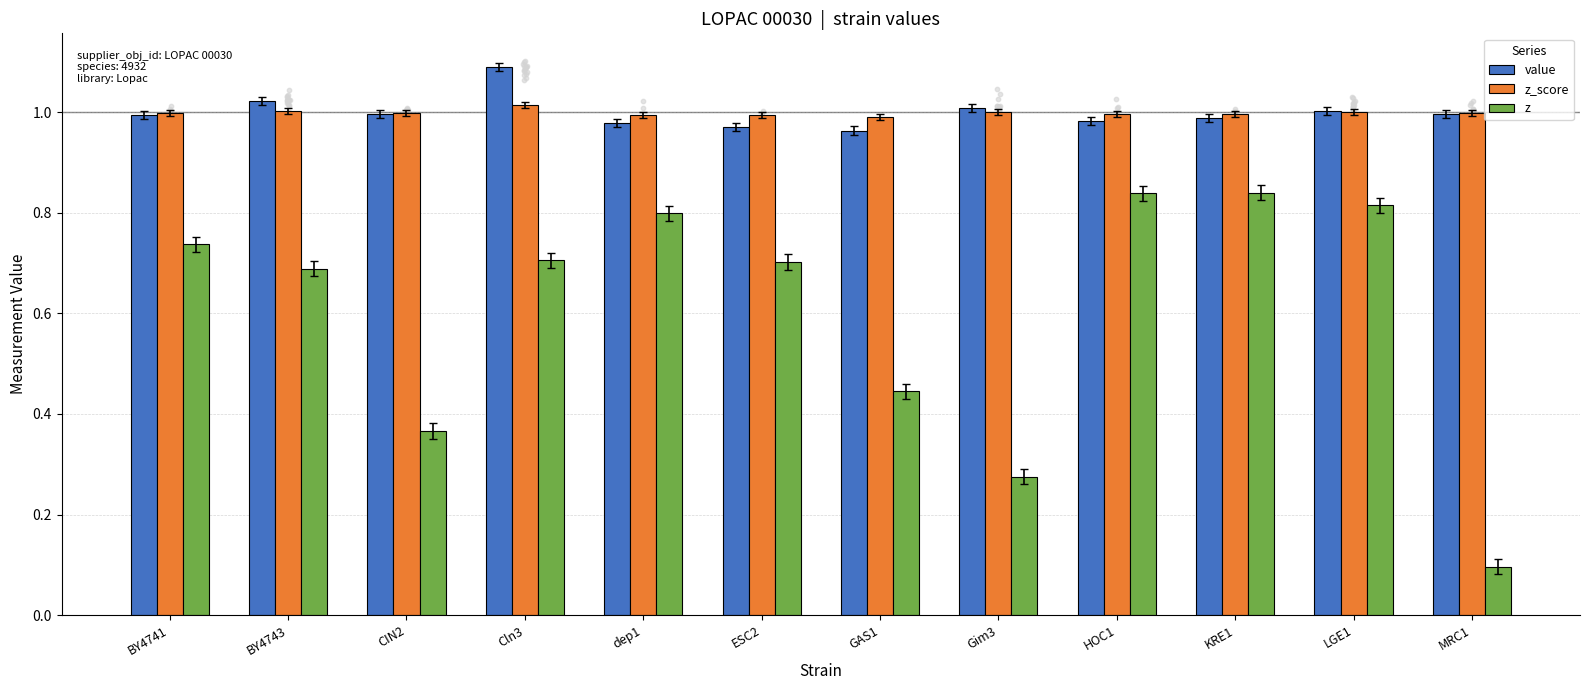

Which series reaches the minimum Y coordinate?

z